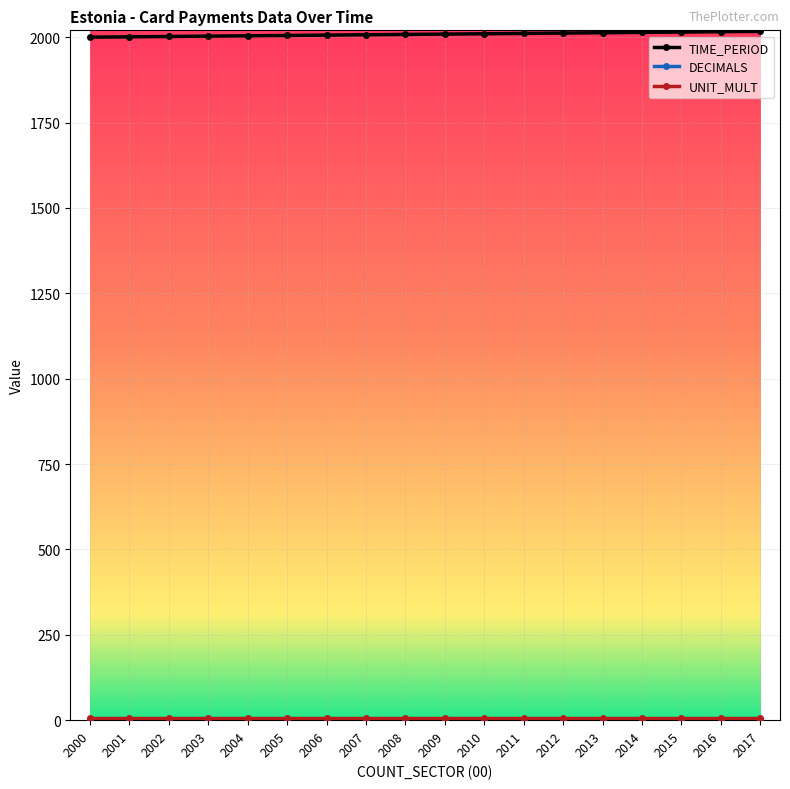

Which series has the largest total across all categories?

TIME_PERIOD